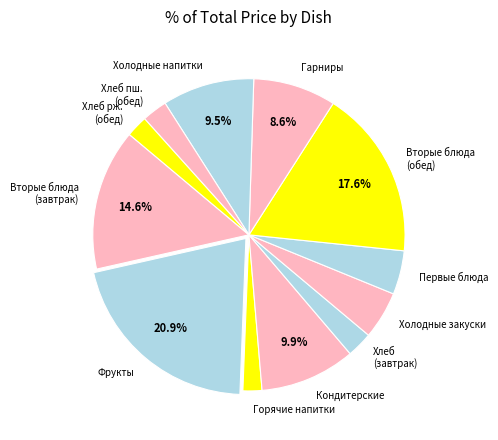

What percentage is NOT represented by Гарниры?

91.4%